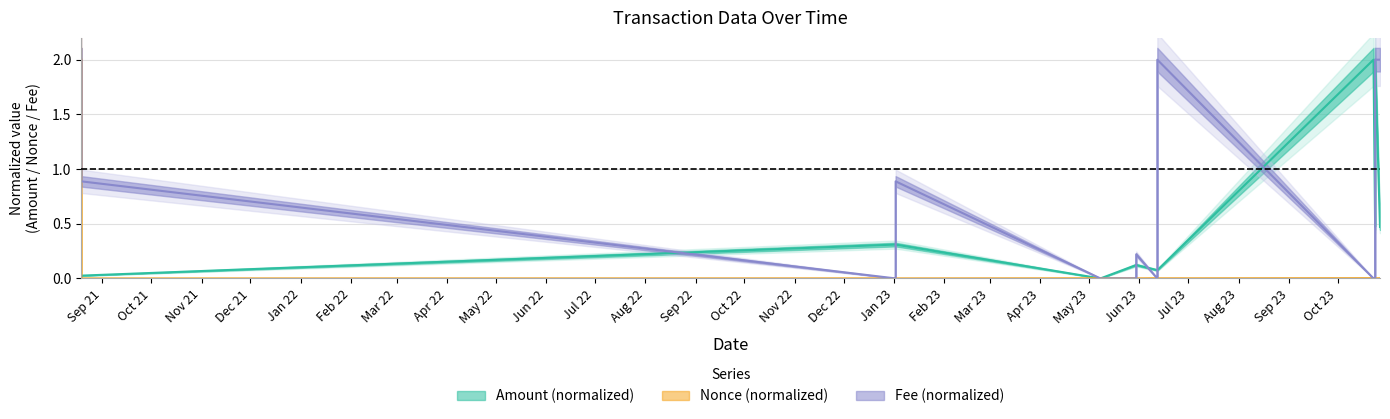

Where is Fee nearest to the value 1?

2021-08-19